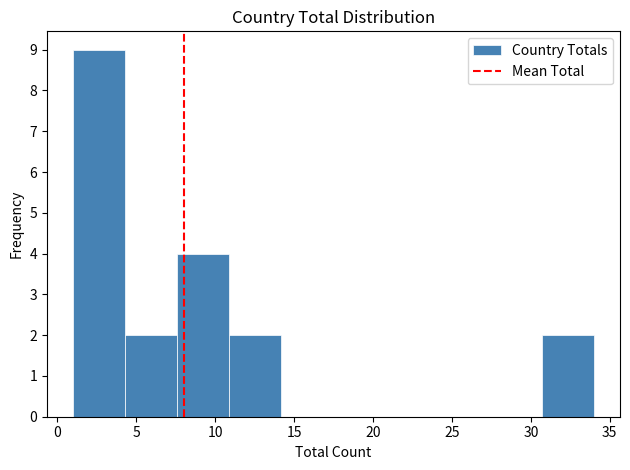

Over which range of the x-axis is the bar tallest?

1.0 to 4.3